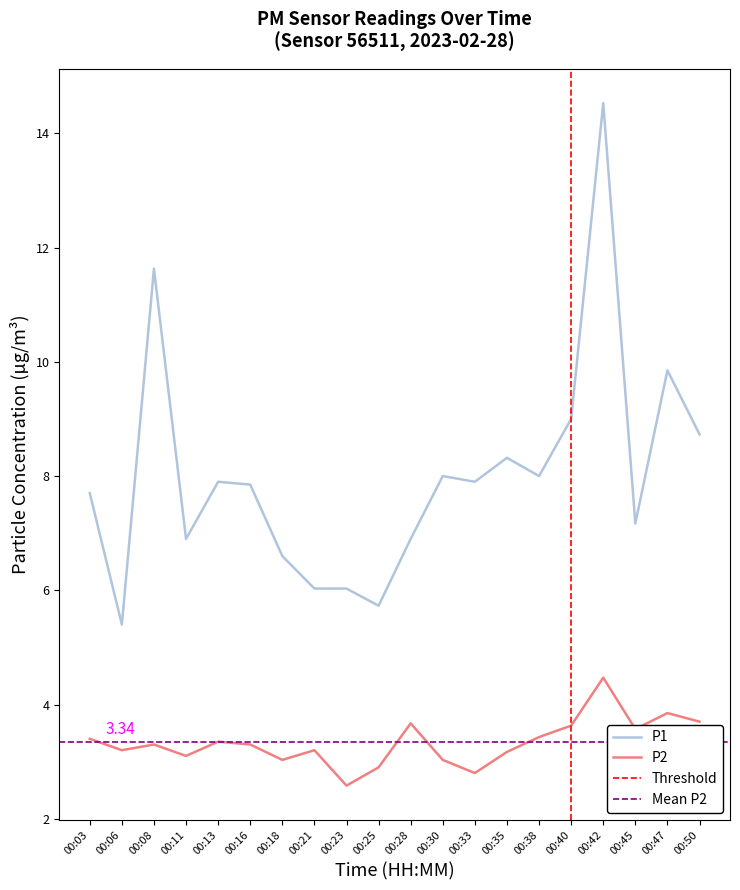

True or false: P1 and P2 cross at least once.

False